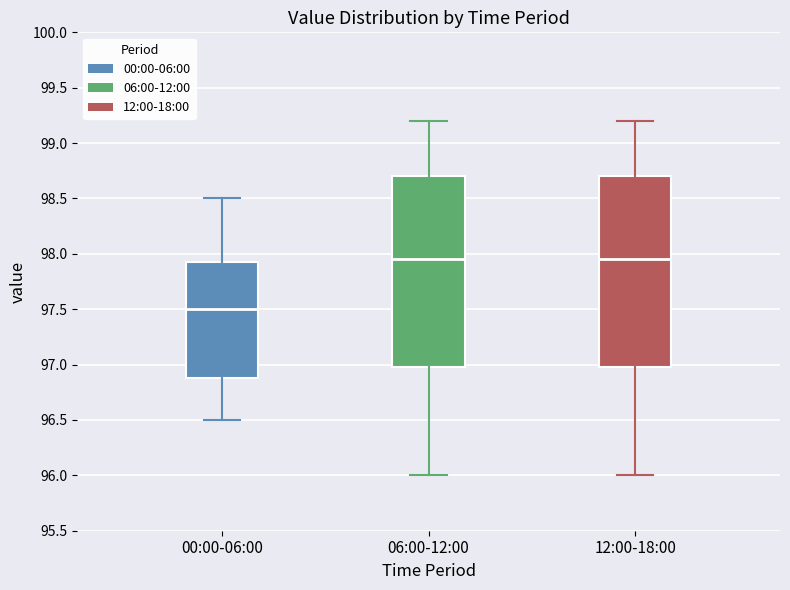

Reading left to right, transcribe this box plot: for each box, give where its median line is, the range the box spans, and where its two whiskers end, as read against the y-axis. The values are not printed on the chart, so give them approximately, as read against the axis.

00:00-06:00: median 97.50, box 96.90 to 97.95, whiskers 96.50 to 98.50
06:00-12:00: median 97.95, box 97.00 to 98.70, whiskers 96.00 to 99.20
12:00-18:00: median 97.95, box 97.00 to 98.70, whiskers 96.00 to 99.20